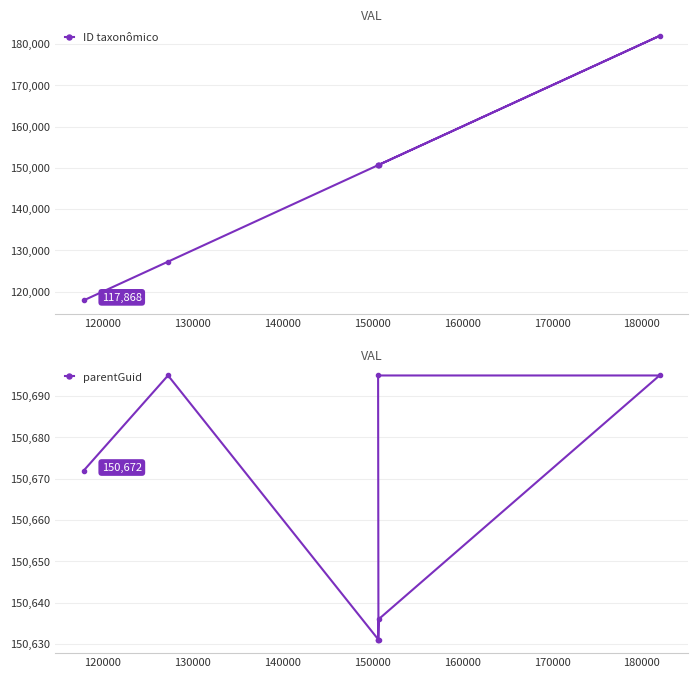

What is the difference between the maximum and minimum values in the ID taxonômico series?

64098